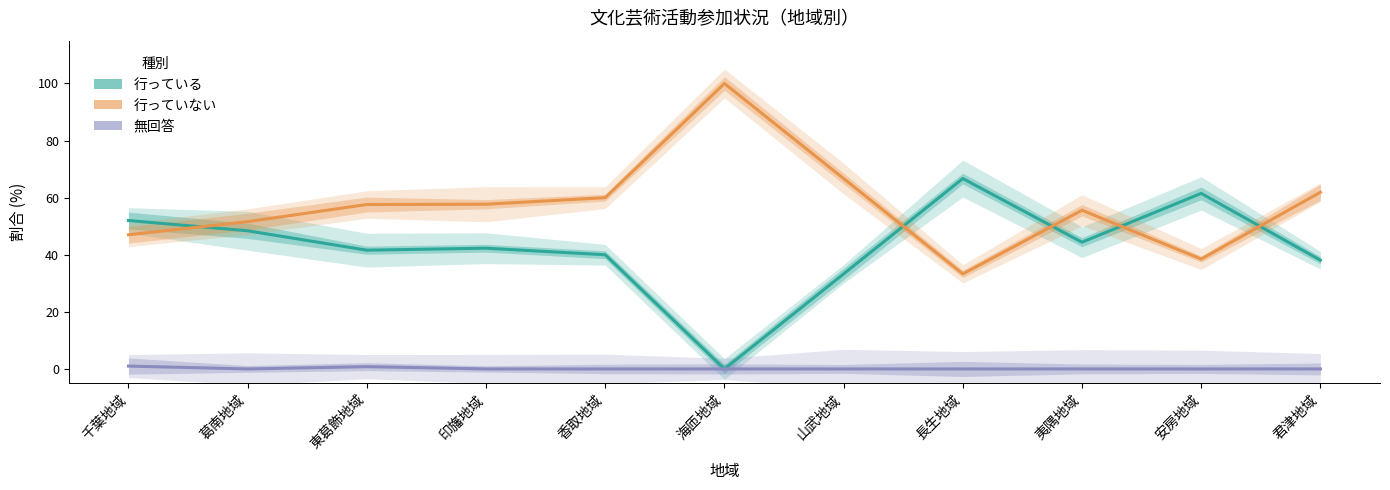

Is it true that 行っていない equals 60.0 at 香取地域?

True